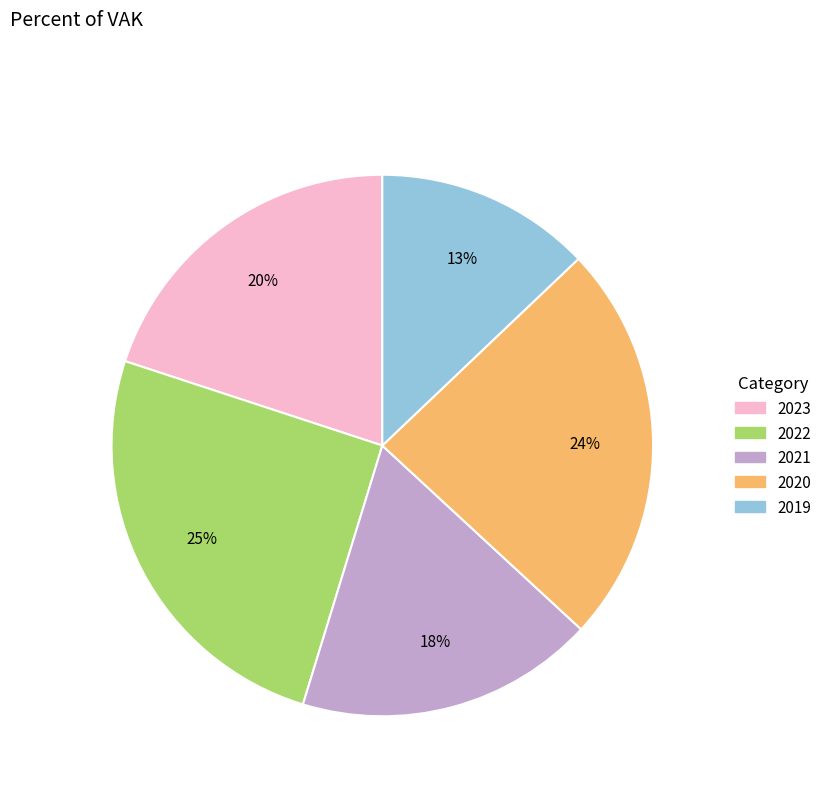

To the nearest percent, what is the difference between the largest and smallest slice percentages?

12%